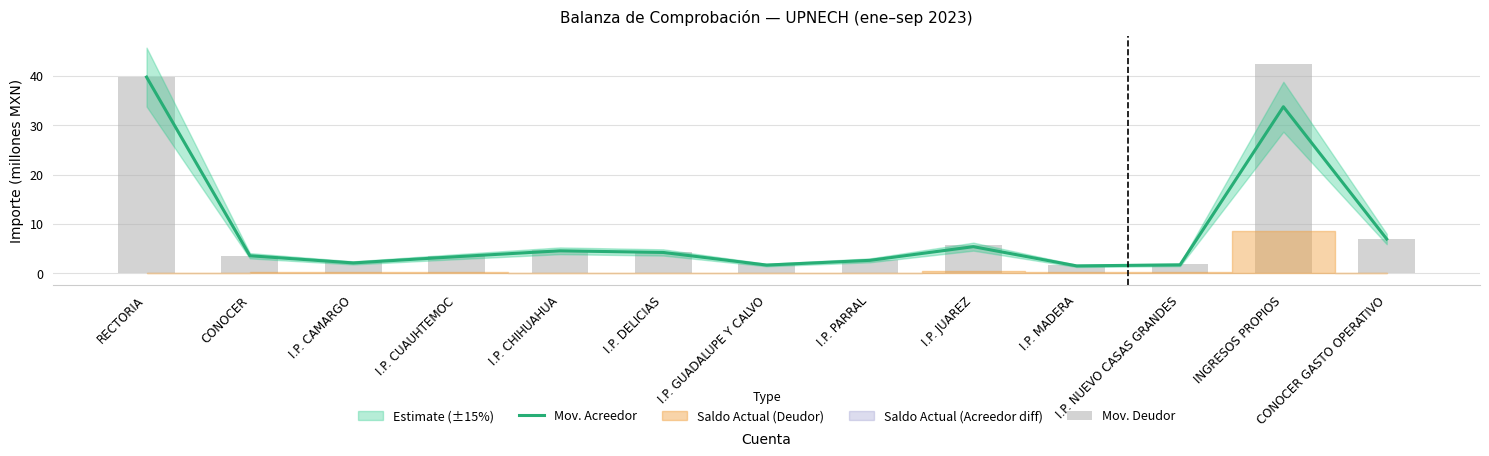

What is the difference between the maximum and minimum values in the Mov. Acreedor series?

38.3